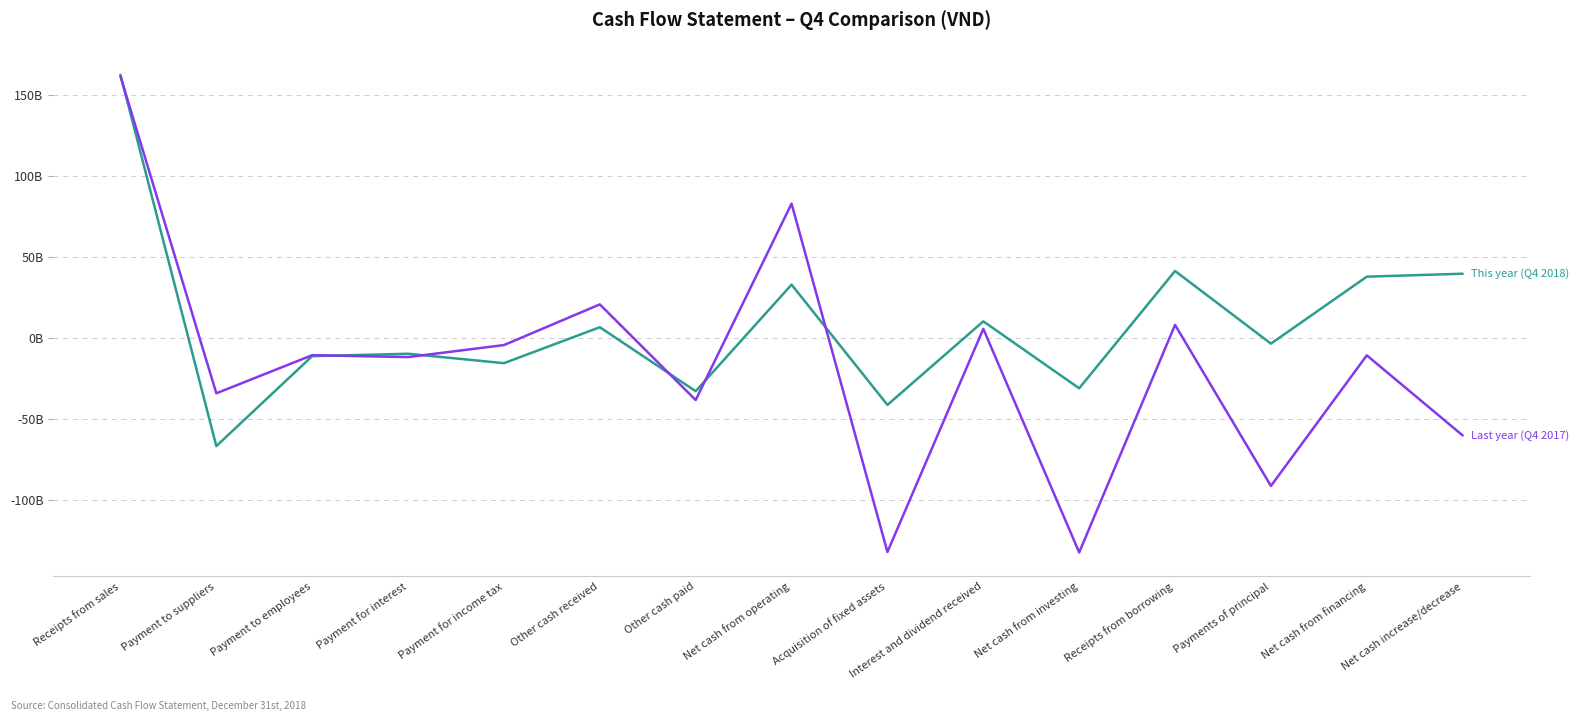

Does the chart display data point markers on the line(s)?

No